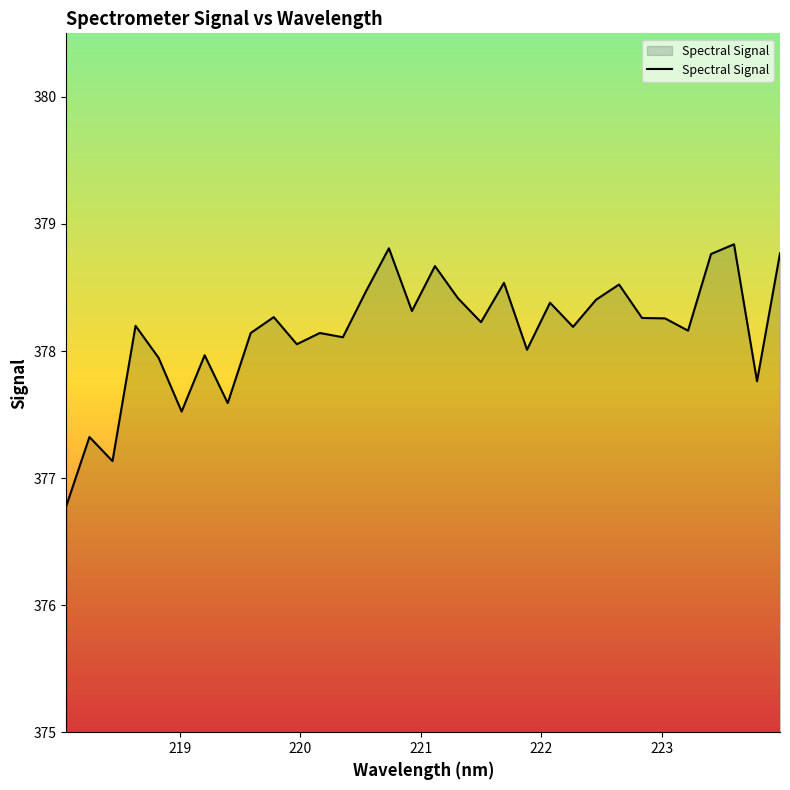

What is the smallest value displayed?

376.8